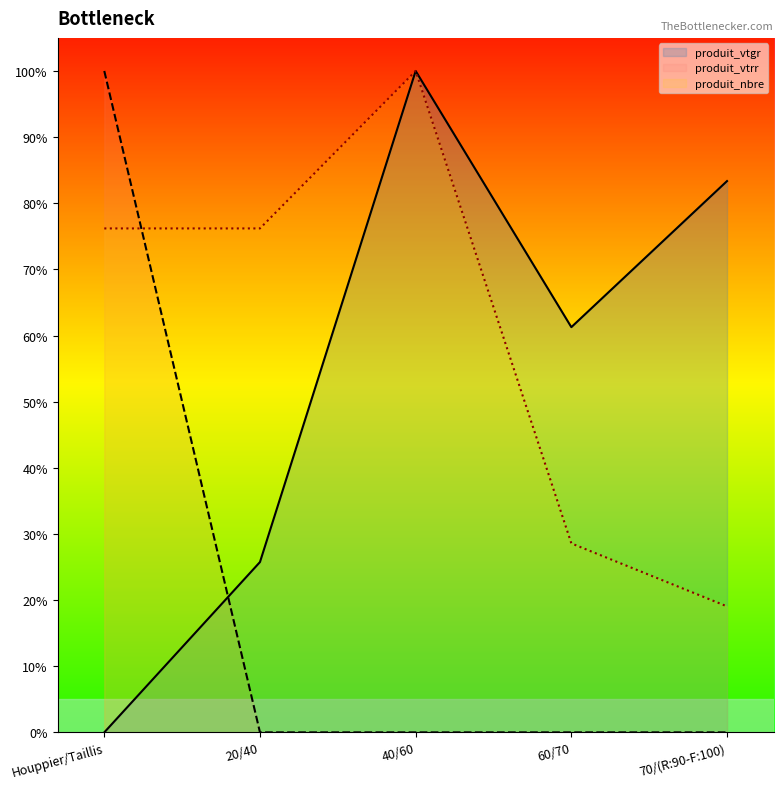

What is the average value of the produit_vtrr (line) series?

0.2